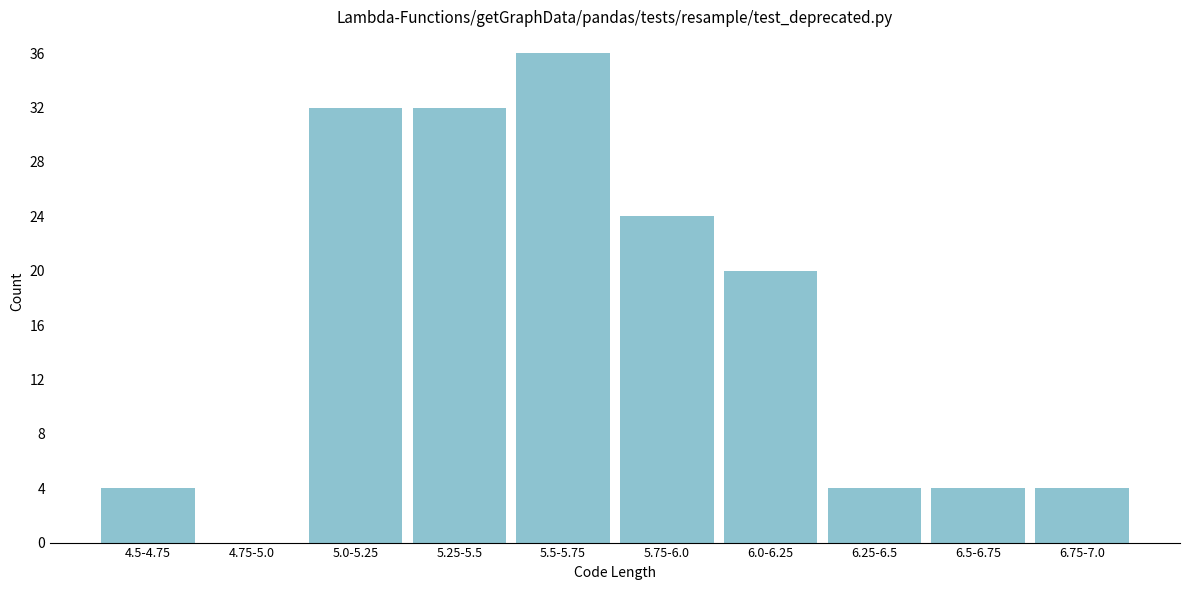

Reading right to left, what are all the values shown in this chart?

6.75-7.0=4	6.5-6.75=4	6.25-6.5=4	6.0-6.25=20	5.75-6.0=24	5.5-5.75=36	5.25-5.5=32	5.0-5.25=32	4.75-5.0=0	4.5-4.75=4